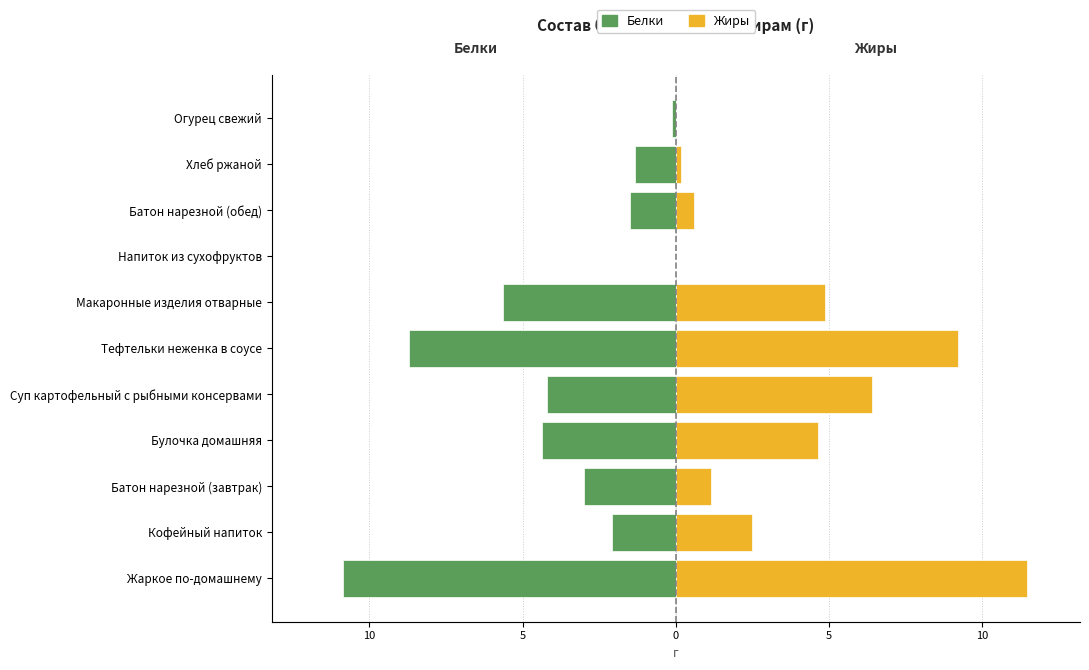

How many values in Белки are below zero?

10